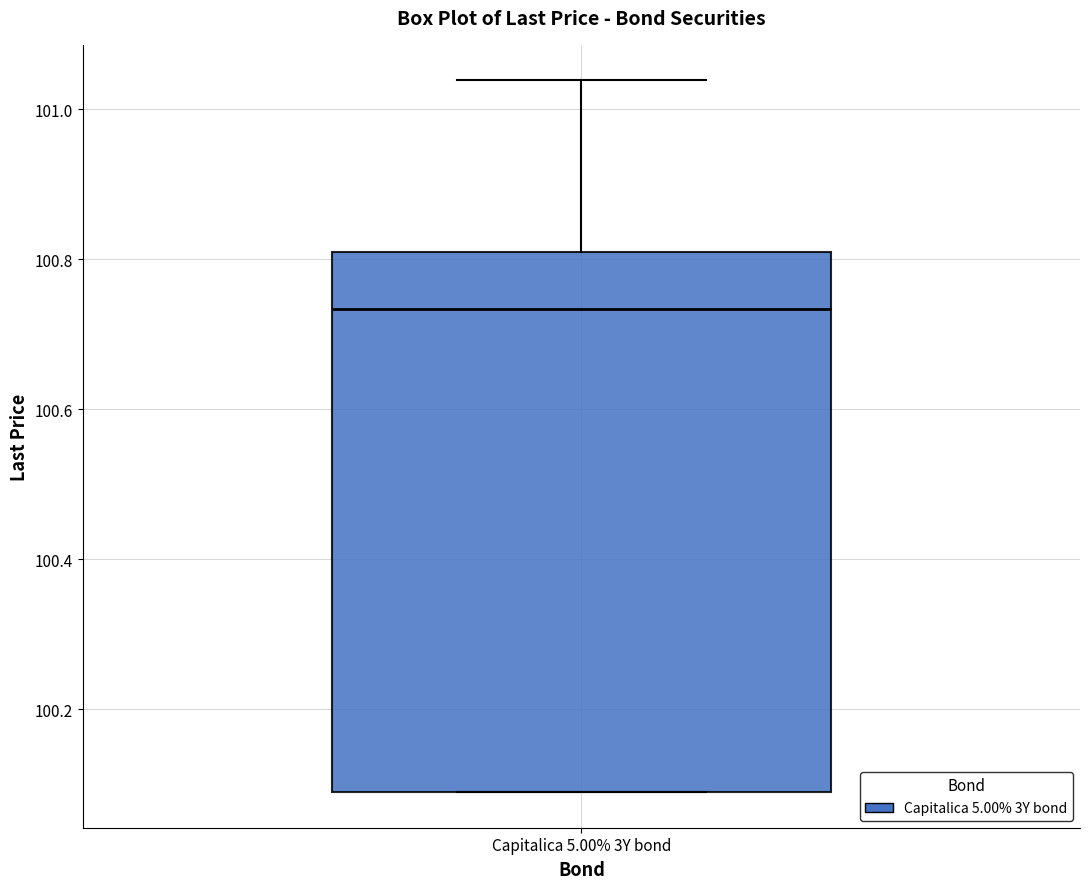

Read this box plot against the y-axis: the position of the median line, the range covered by the box, and the ends of both whiskers. The values are not printed on the chart, so give them approximately, as read against the axis.

median 100.74, box 100.08 to 100.80, whiskers 100.08 to 101.04